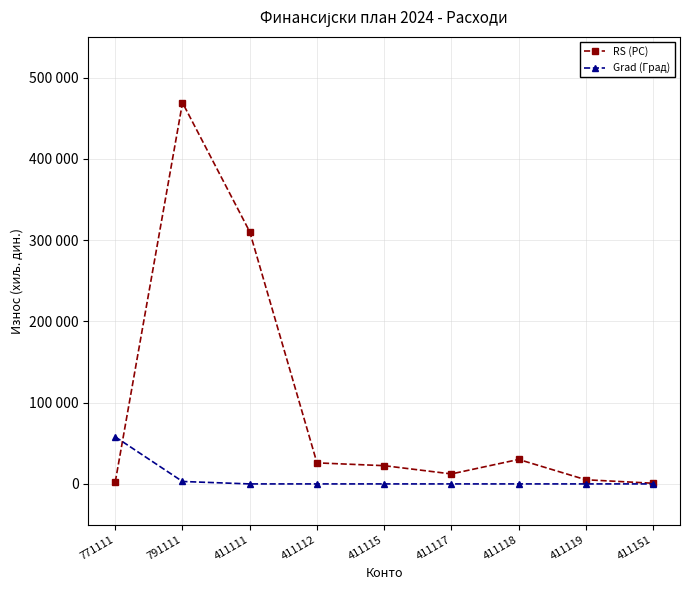

How many times do Grad (Град) and RS (РС) cross each other?

1